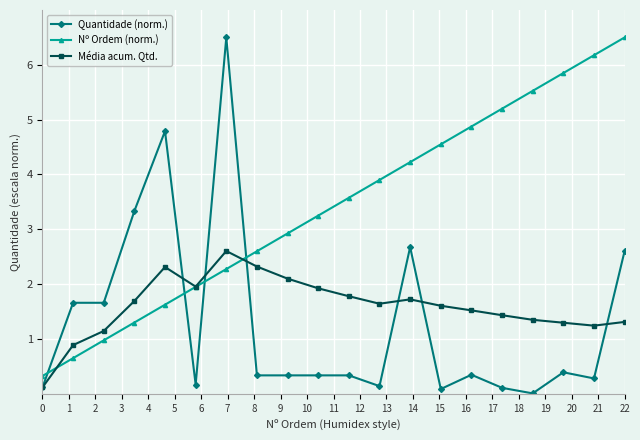

What is the highest value of the Nº Ordem (norm.) series?

6.5